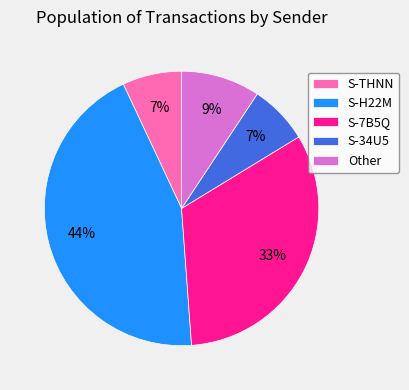

Is the sum of S-H22M and S-7B5Q greater than half?

Yes